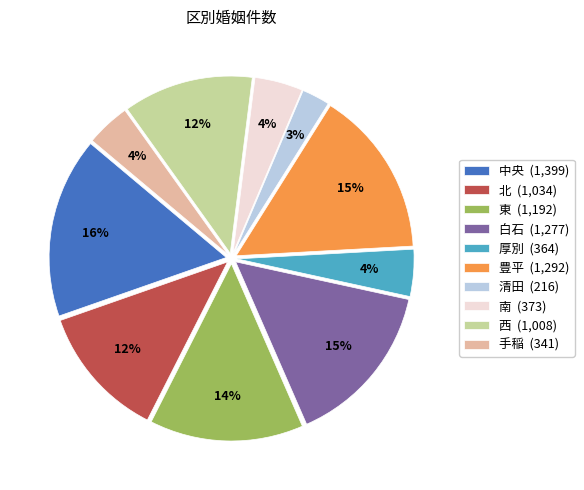

What is the ratio of the value at 南 (373) to the value at 豊平 (1,292)?

0.3